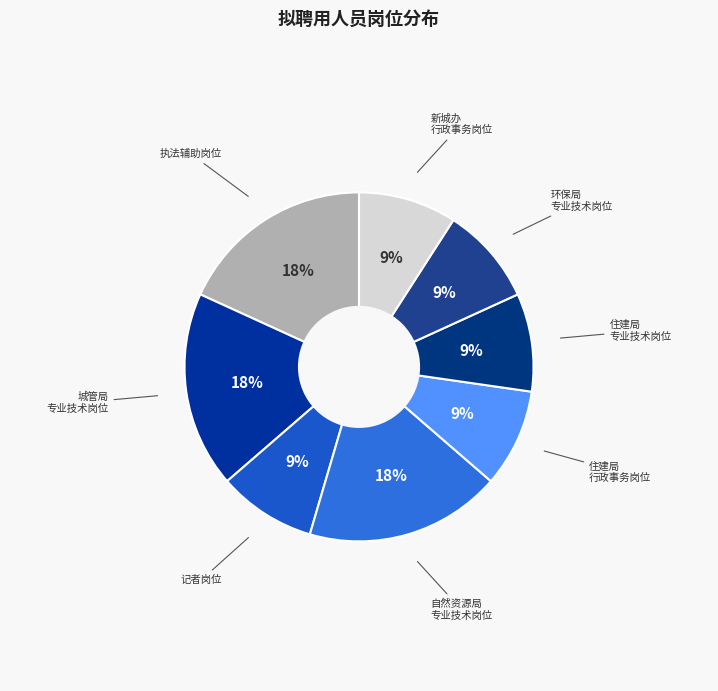

Is there any slice that represents more than half of the pie?

No